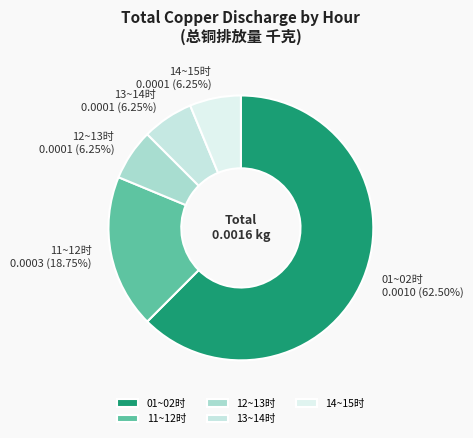

Is 01~02时 0.0010 (62.50%) the majority of the pie?

Yes